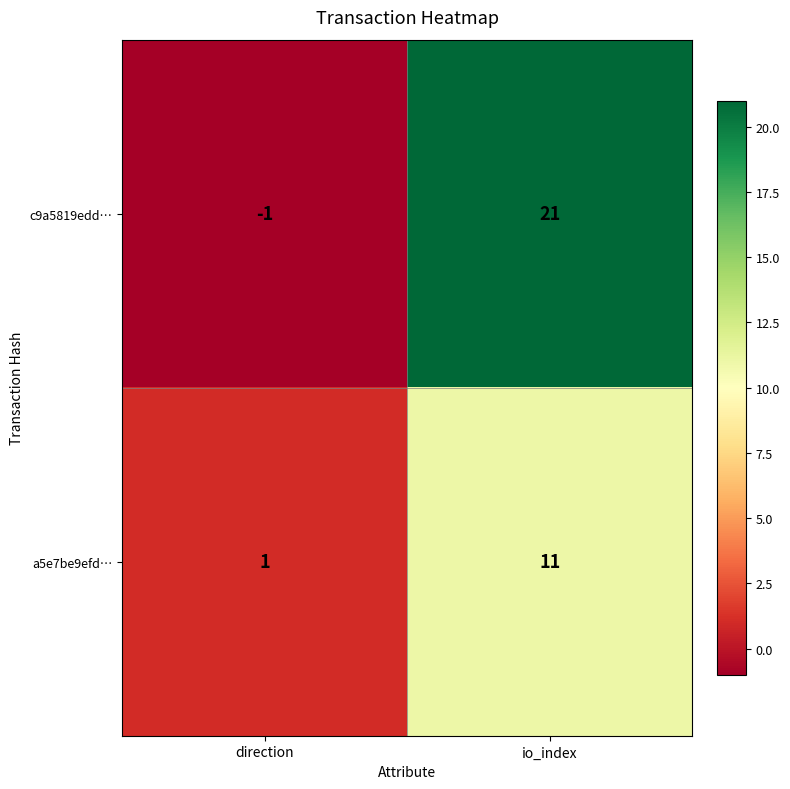

At which category does the chart reach its minimum across all series?

direction